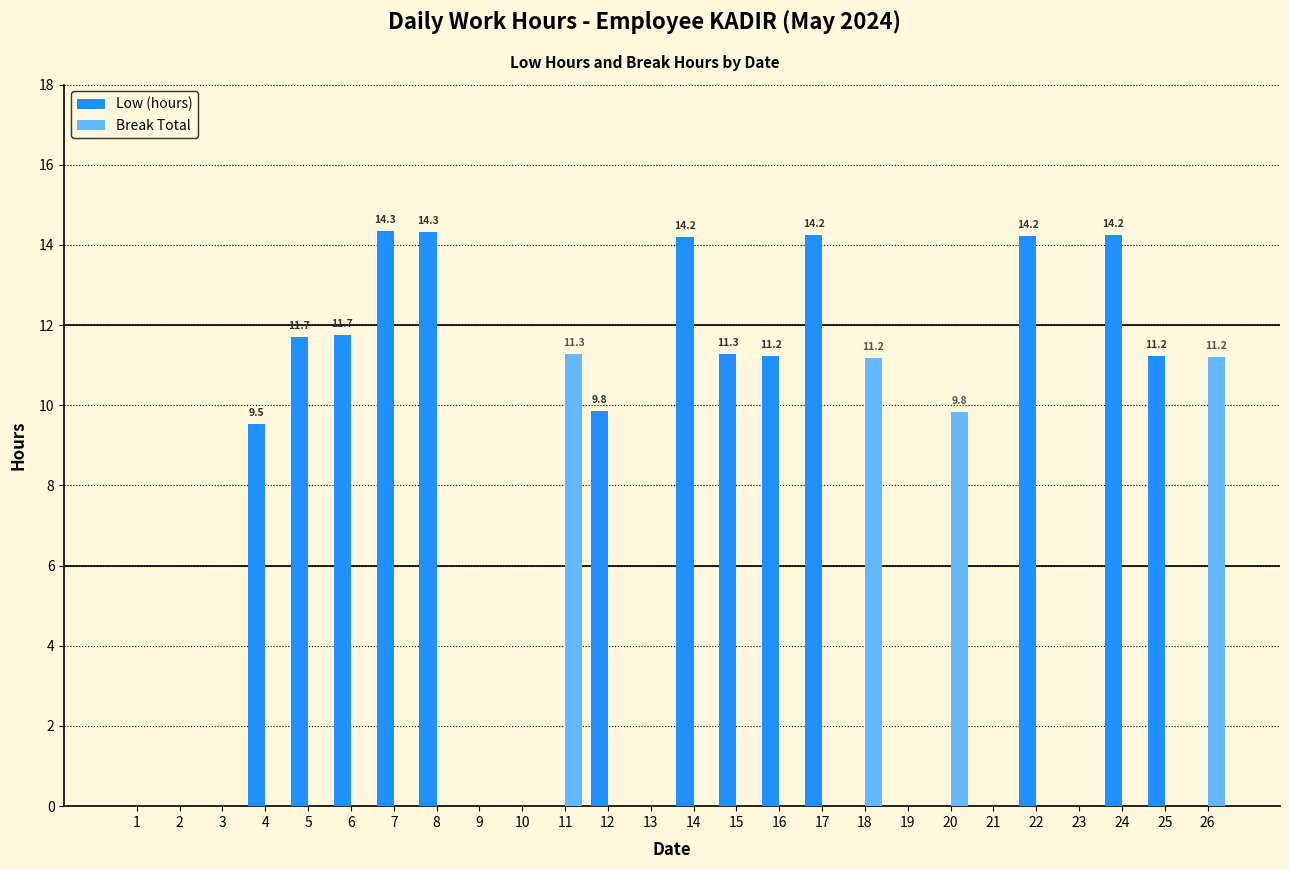

What is the total value across all series at 11?

11.3